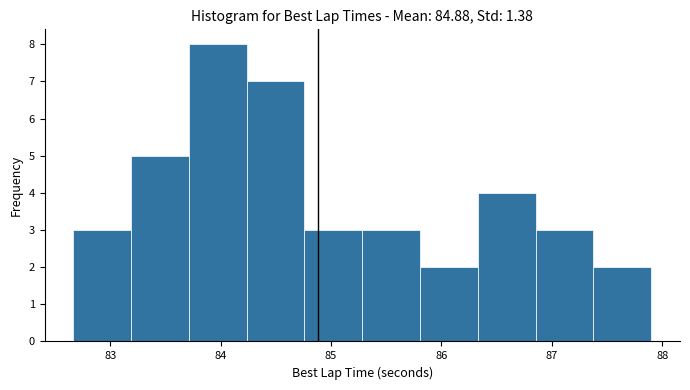

Over which range of the x-axis is the bar tallest?

83.7 to 84.2